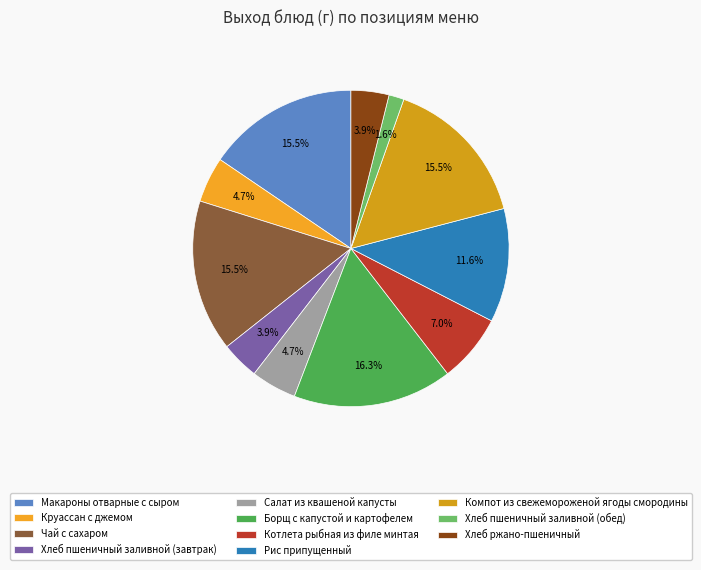

What is the largest slice in the pie chart?

Борщ с капустой и картофелем